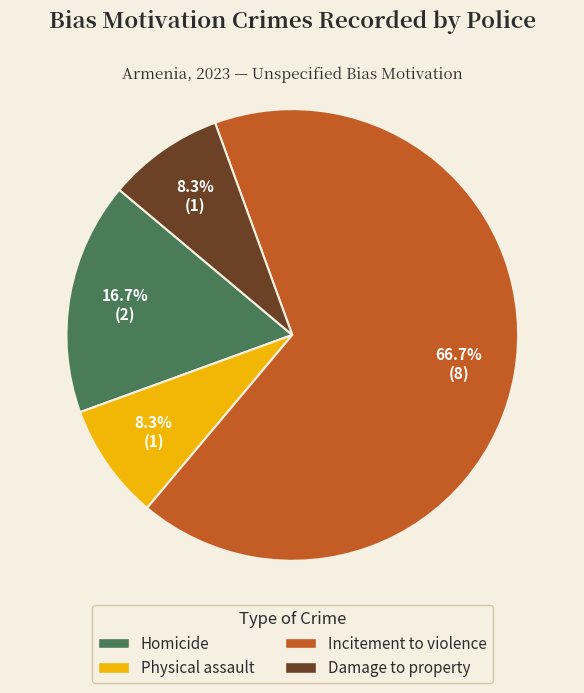

How many segments does this pie chart have?

4